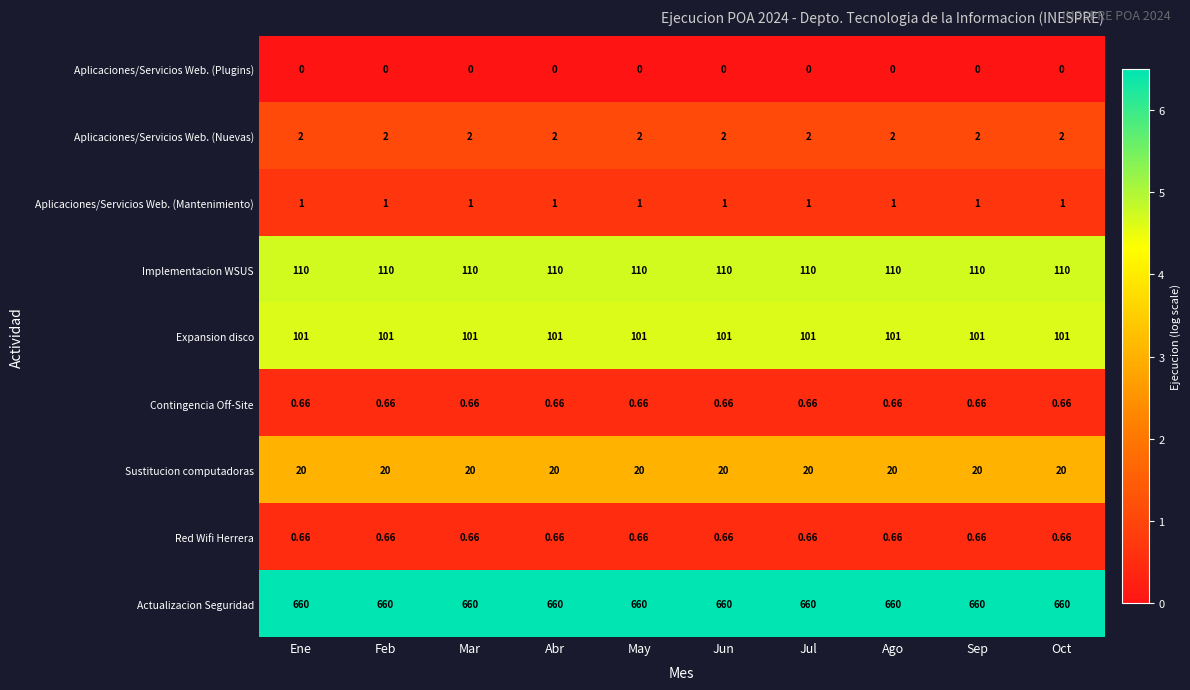

Is the value of Red Wifi Herrera at Mar greater than the value of Sustitucion computadoras at Oct?

No